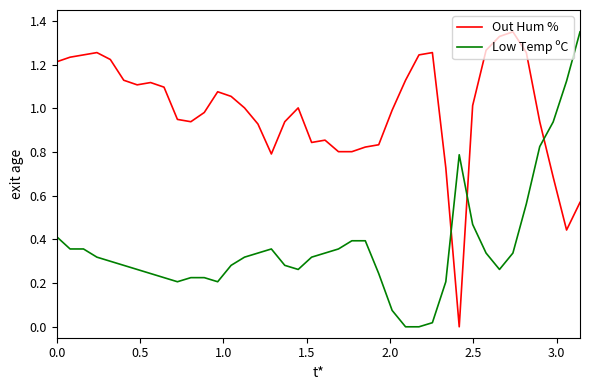

True or false: Low Temp ºC has more than 0 points higher than both neighbors.

True